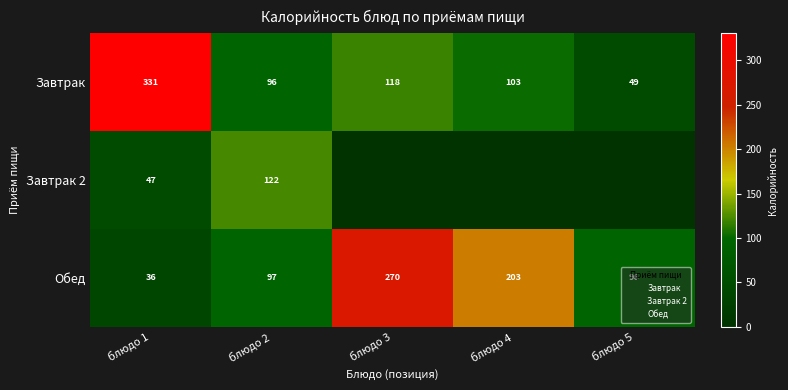

At which category is the sum across all series the highest?

блюдо 1